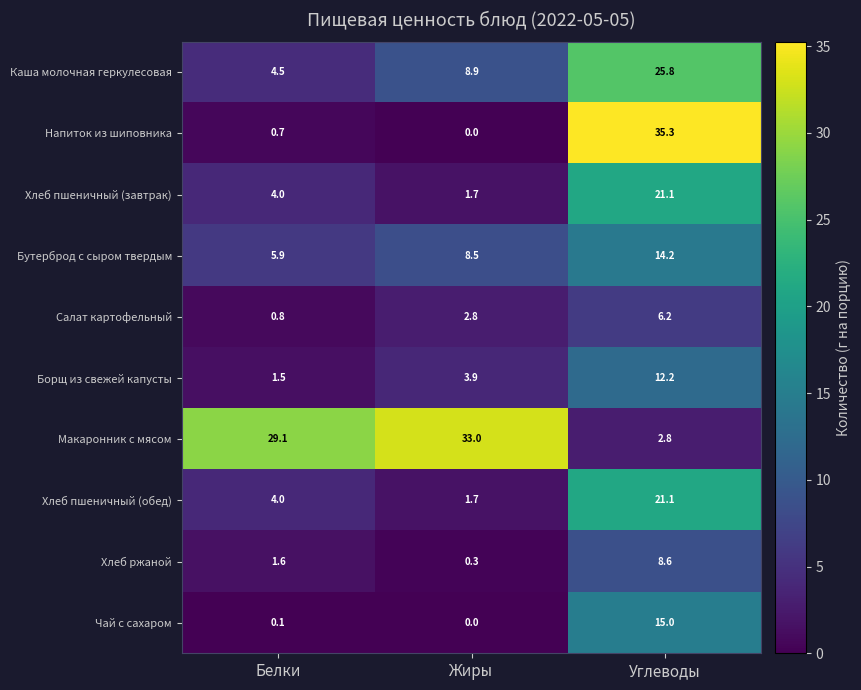

List the labels in order of Напиток из шиповника value, smallest first.

Жиры, Белки, Углеводы